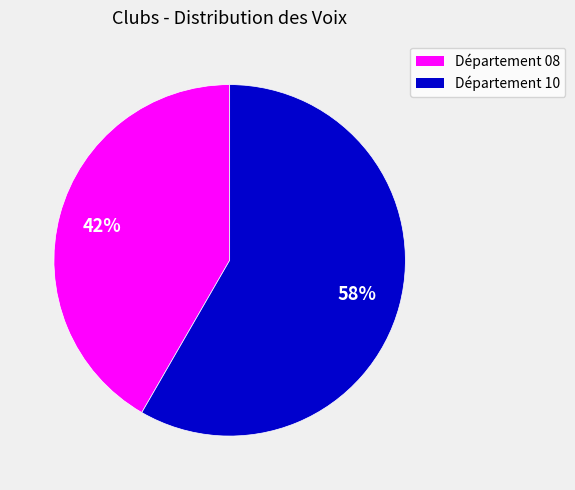

To the nearest percent, what is the average slice percentage?

50%